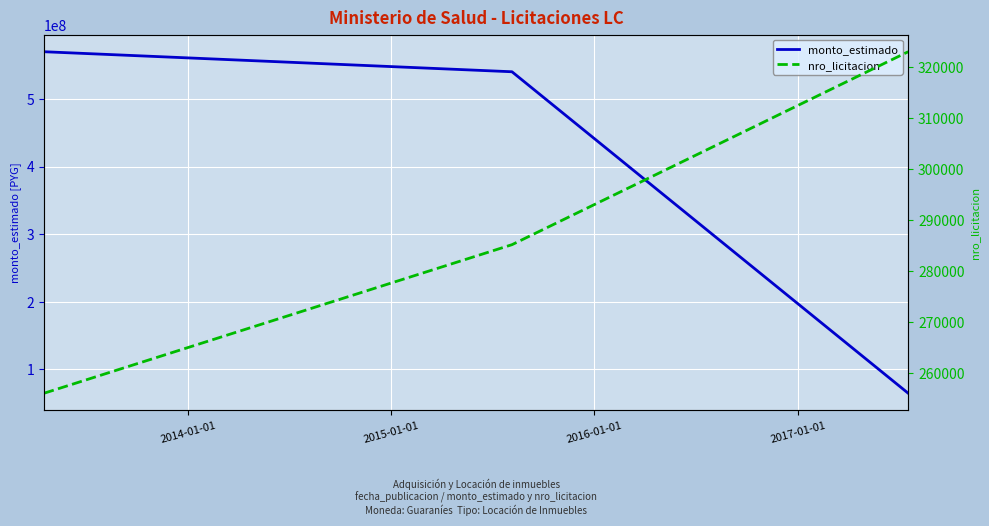

Which series has the largest total across all categories?

monto_estimado